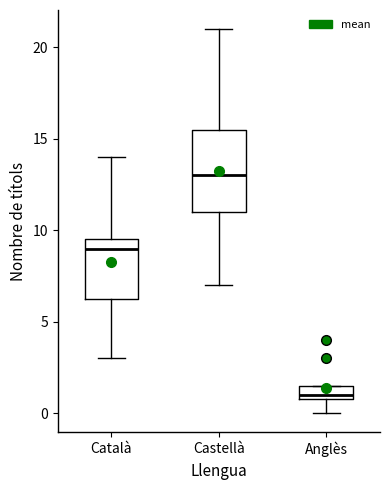

Which box's median line is the lowest?

Anglès